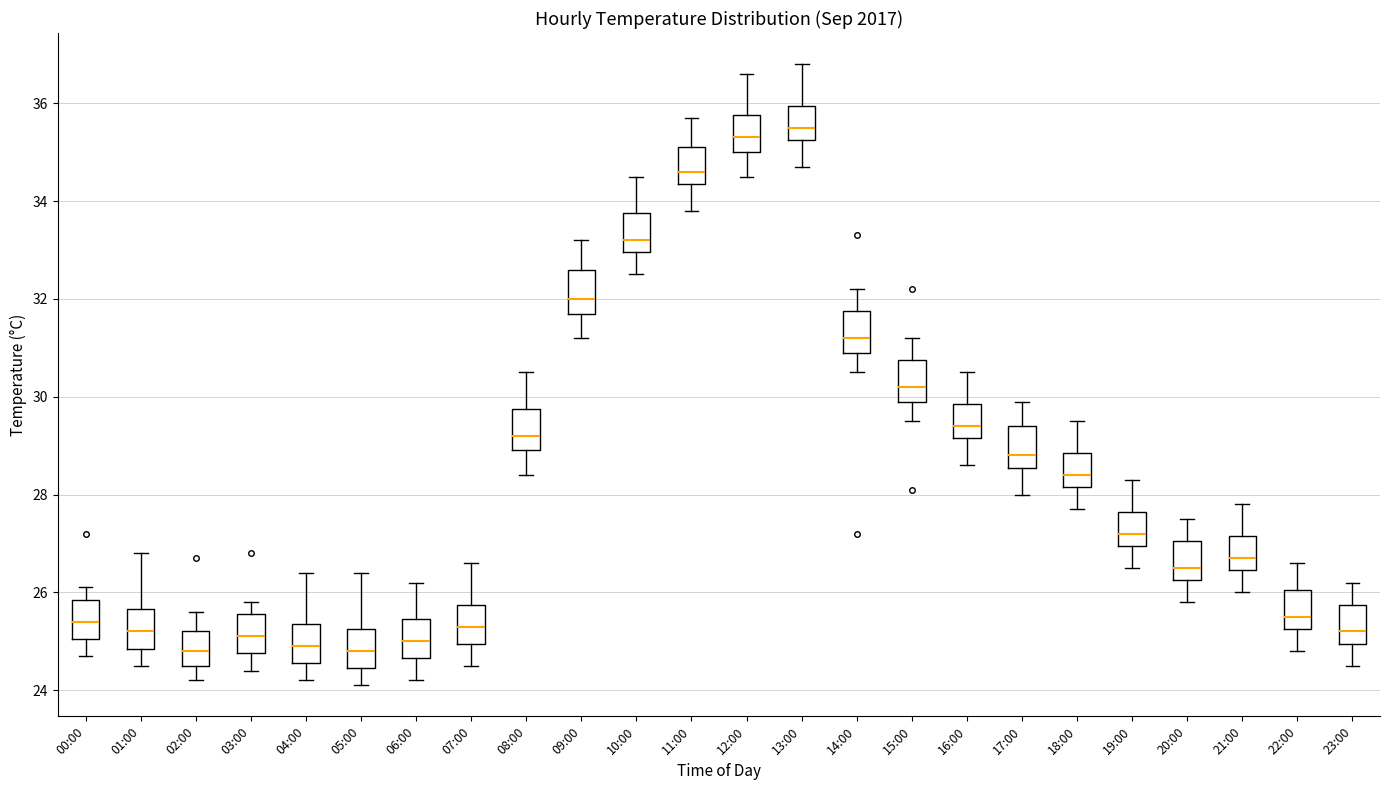

Reading left to right, read every box against the y-axis: the position of its median line, the range the box covers, and the ends of its whiskers. The values are not printed on the chart, so give them approximately, as read against the axis.

00:00: median 25.4, box 25.0 to 25.8, whiskers 24.8 to 26.2
01:00: median 25.2, box 24.8 to 25.6, whiskers 24.6 to 26.8
02:00: median 24.8, box 24.6 to 25.2, whiskers 24.2 to 25.6
03:00: median 25.2, box 24.8 to 25.6, whiskers 24.4 to 25.8
04:00: median 25.0, box 24.6 to 25.4, whiskers 24.2 to 26.4
05:00: median 24.8, box 24.4 to 25.2, whiskers 24.2 to 26.4
06:00: median 25.0, box 24.6 to 25.4, whiskers 24.2 to 26.2
07:00: median 25.4, box 25.0 to 25.8, whiskers 24.6 to 26.6
08:00: median 29.2, box 29.0 to 29.8, whiskers 28.4 to 30.6
09:00: median 32.0, box 31.8 to 32.6, whiskers 31.2 to 33.2
10:00: median 33.2, box 33.0 to 33.8, whiskers 32.6 to 34.6
11:00: median 34.6, box 34.4 to 35.2, whiskers 33.8 to 35.8
12:00: median 35.4, box 35.0 to 35.8, whiskers 34.6 to 36.6
13:00: median 35.6, box 35.2 to 36.0, whiskers 34.8 to 36.8
14:00: median 31.2, box 31.0 to 31.8, whiskers 30.6 to 32.2
15:00: median 30.2, box 30.0 to 30.8, whiskers 29.6 to 31.2
16:00: median 29.4, box 29.2 to 29.8, whiskers 28.6 to 30.6
17:00: median 28.8, box 28.6 to 29.4, whiskers 28.0 to 30.0
18:00: median 28.4, box 28.2 to 28.8, whiskers 27.8 to 29.6
19:00: median 27.2, box 27.0 to 27.6, whiskers 26.6 to 28.4
20:00: median 26.6, box 26.2 to 27.0, whiskers 25.8 to 27.6
21:00: median 26.8, box 26.4 to 27.2, whiskers 26.0 to 27.8
22:00: median 25.6, box 25.2 to 26.0, whiskers 24.8 to 26.6
23:00: median 25.2, box 25.0 to 25.8, whiskers 24.6 to 26.2